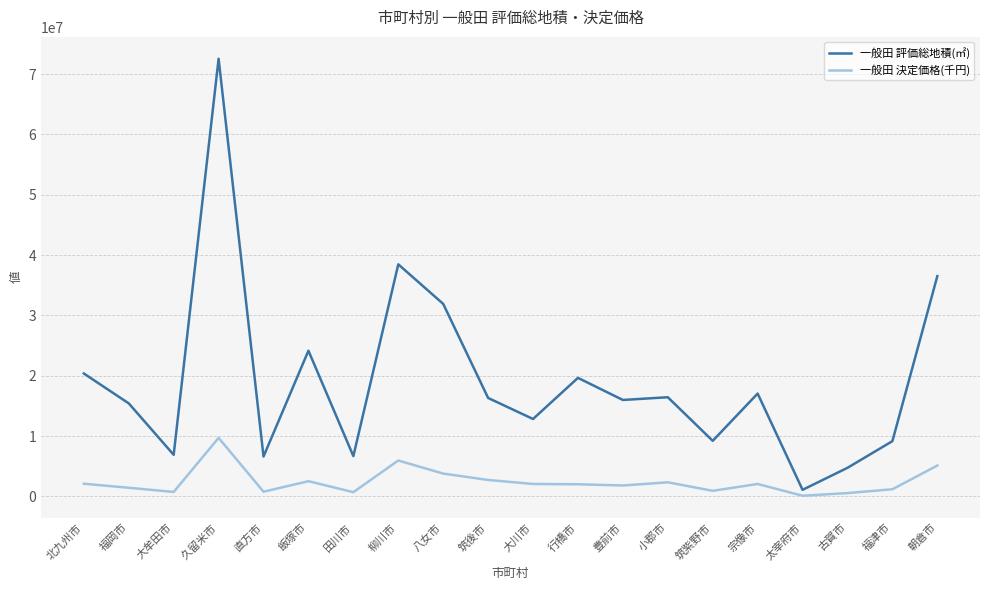

List the series in order of their peak value, highest first.

一般田 評価総地積(㎡), 一般田 決定価格(千円)